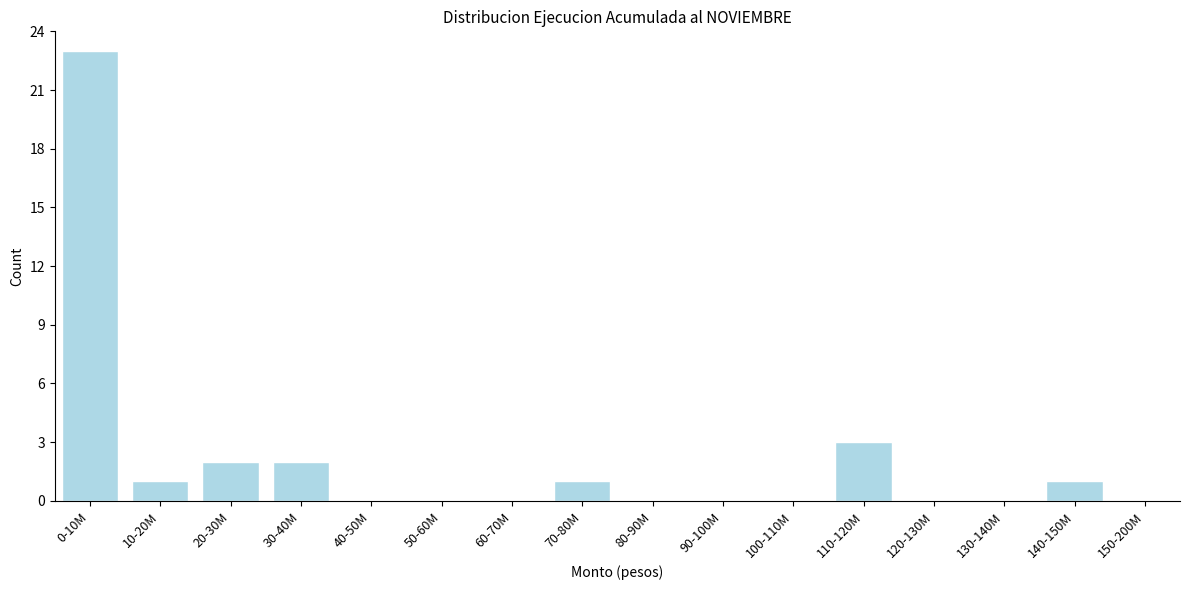

Reading left to right, transcribe all the data shown in this chart.

0-10M=23	10-20M=1	20-30M=2	30-40M=2	40-50M=0	50-60M=0	60-70M=0	70-80M=1	80-90M=0	90-100M=0	100-110M=0	110-120M=3	120-130M=0	130-140M=0	140-150M=1	150-200M=0